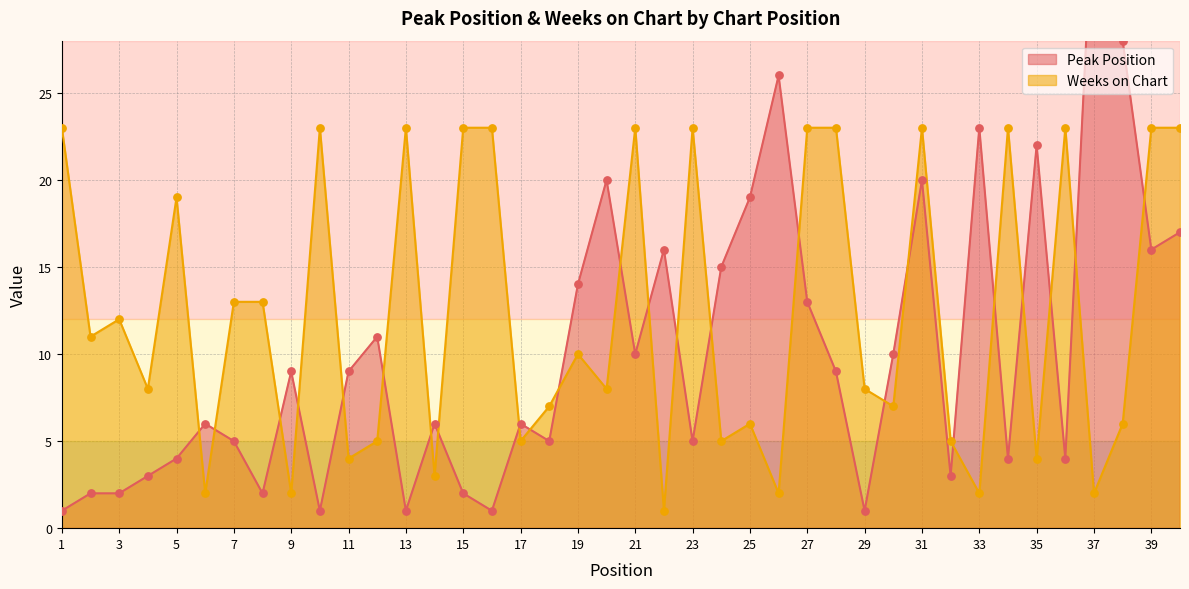

At which category is the sum across all series the highest?

31